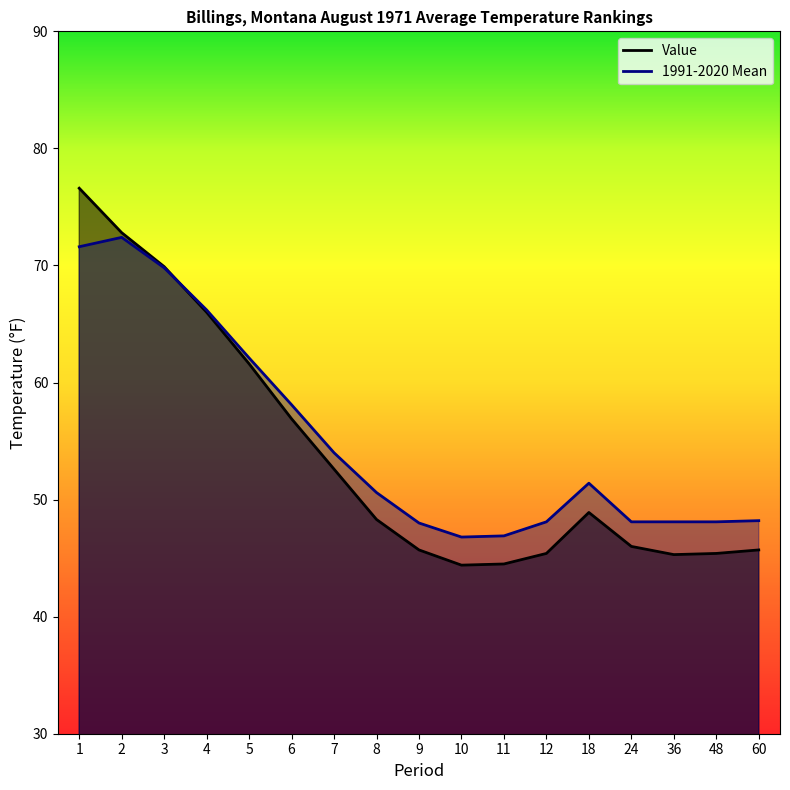

Rank the series at 8 from highest to lowest value.

1991-2020 Mean, Value